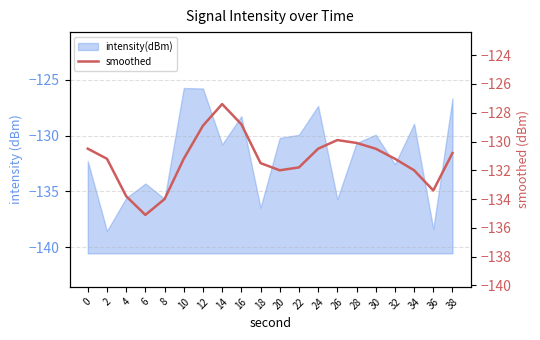

Reading left to right, what are all the values shown in this chart?

0=-130.5	2=-131.2	4=-133.8	6=-135.1	8=-134.0	10=-131.2	12=-128.9	14=-127.4	16=-128.8	18=-131.5	20=-132.0	22=-131.8	24=-130.5	26=-129.9	28=-130.1	30=-130.5	32=-131.2	34=-132.0	36=-133.4	38=-130.8